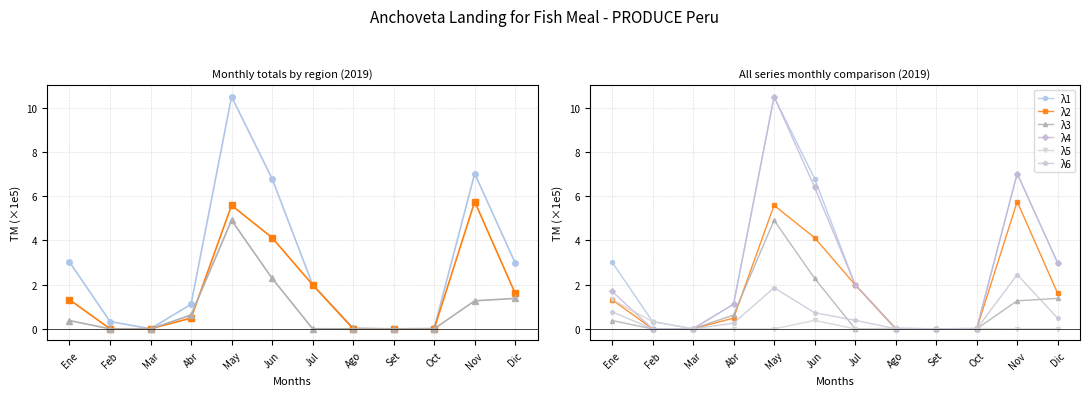

Which series has the widest spread of values?

λ1